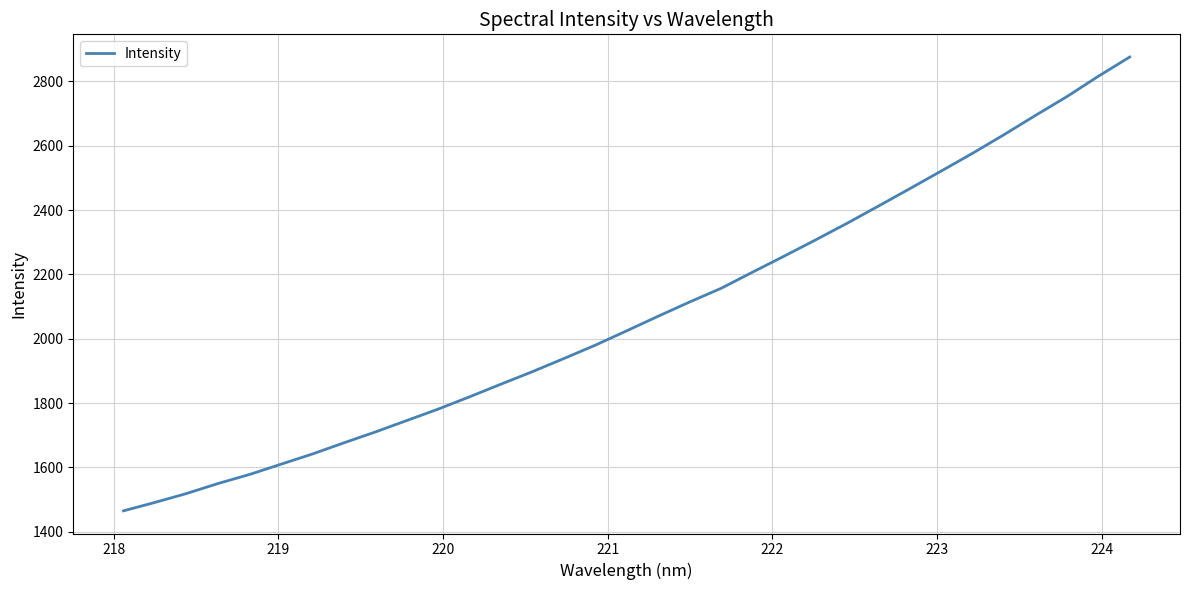

What is the maximum value shown in the chart?

2875.9